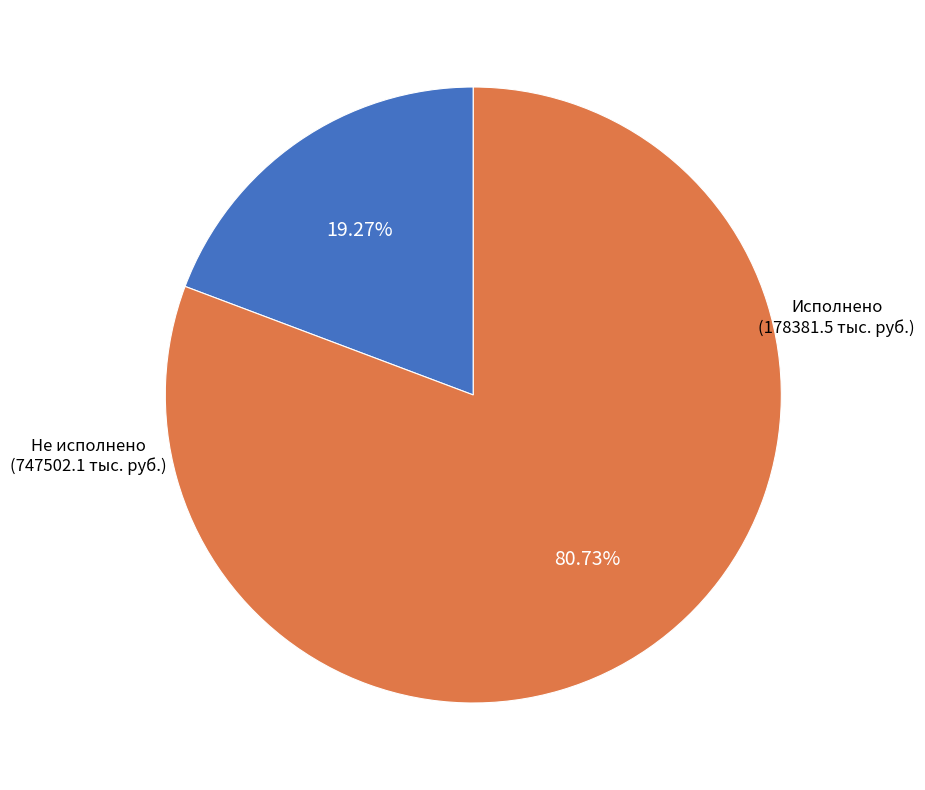

Is there a majority slice in this chart?

Yes